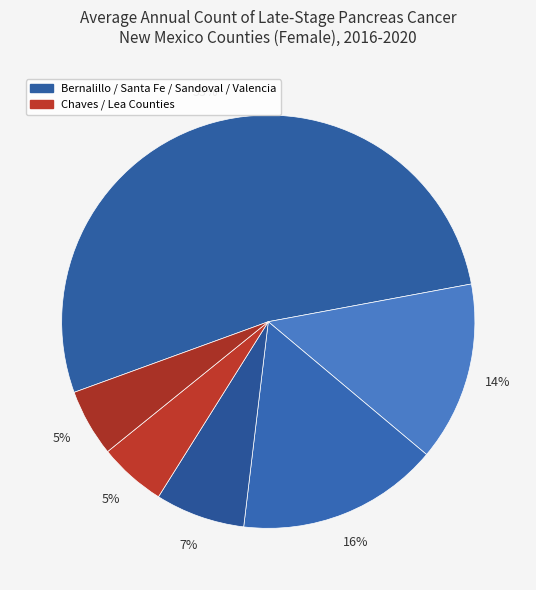

Which slice is the smallest?

Chaves County